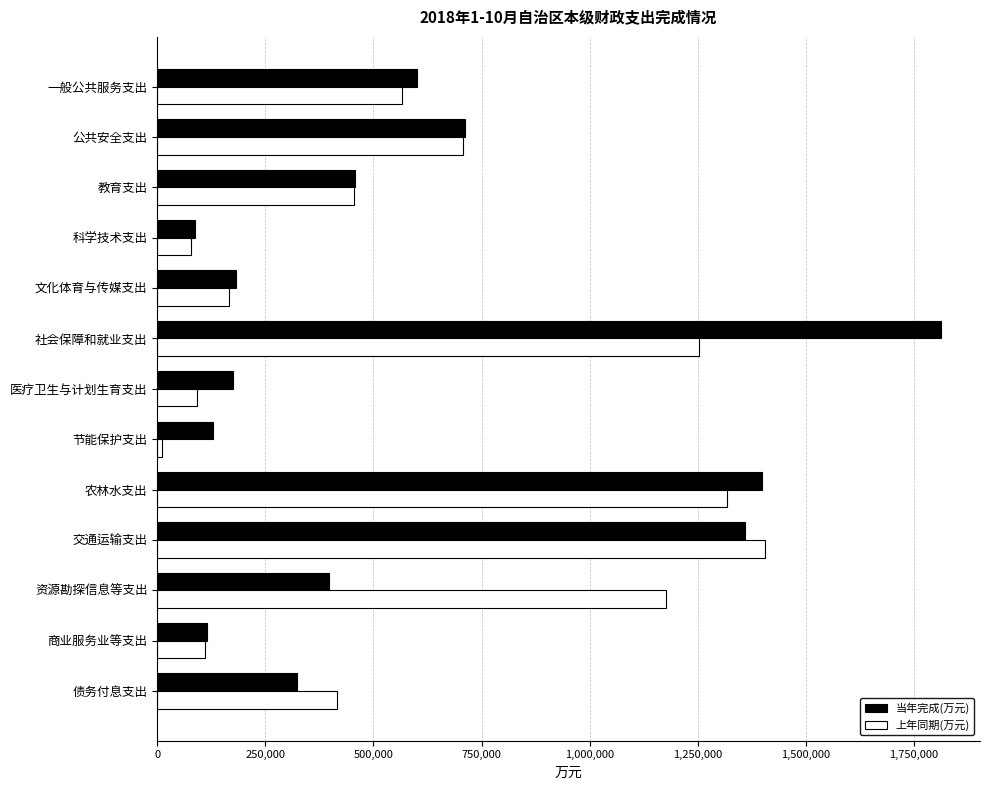

What is the average value of the 上年同期(万元) series?

596371